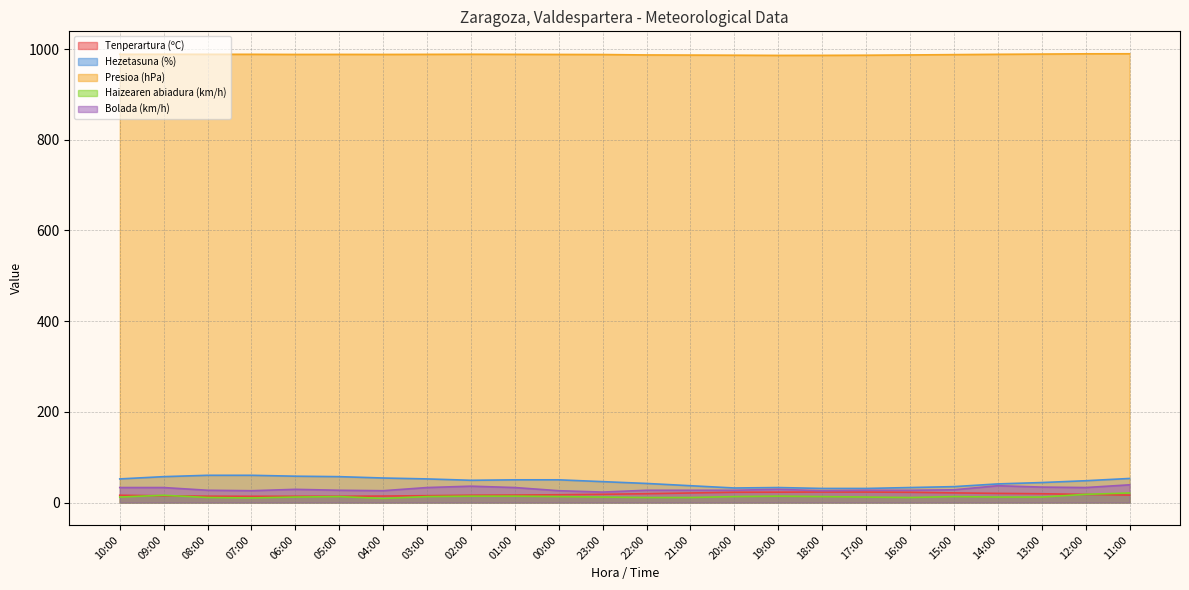

What is the difference between the Presioa (hPa) values at 09:00 and 04:00?

0.4